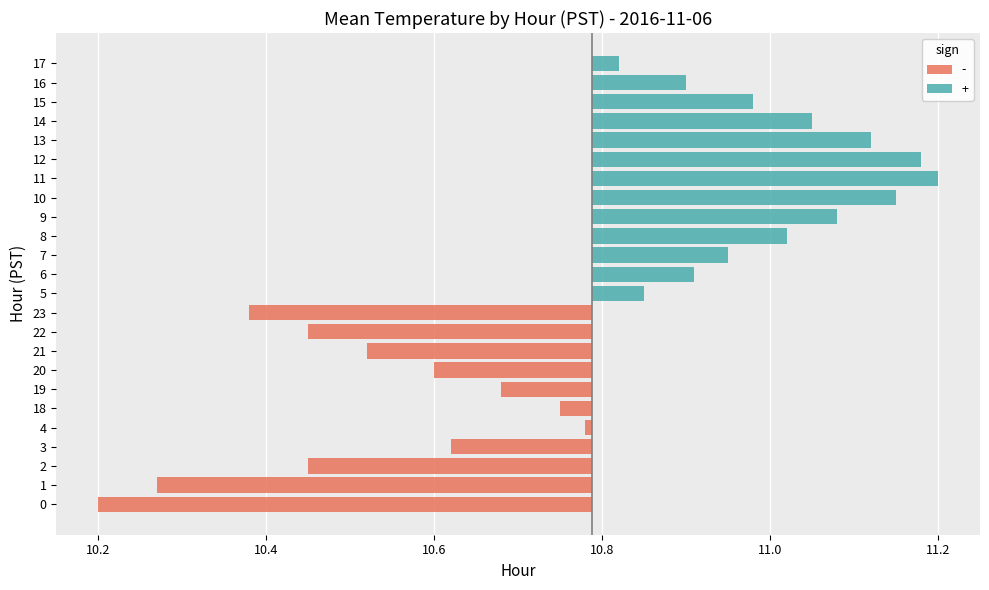

Reading left to right, extract all data points from this chart.

10.2	10.3	10.4	10.6	10.8	10.8	10.9	10.9	11.0	11.1	11.2	11.2	11.2	11.1	11.1	11.0	10.9	10.8	10.8	10.7	10.6	10.5	10.4	10.4